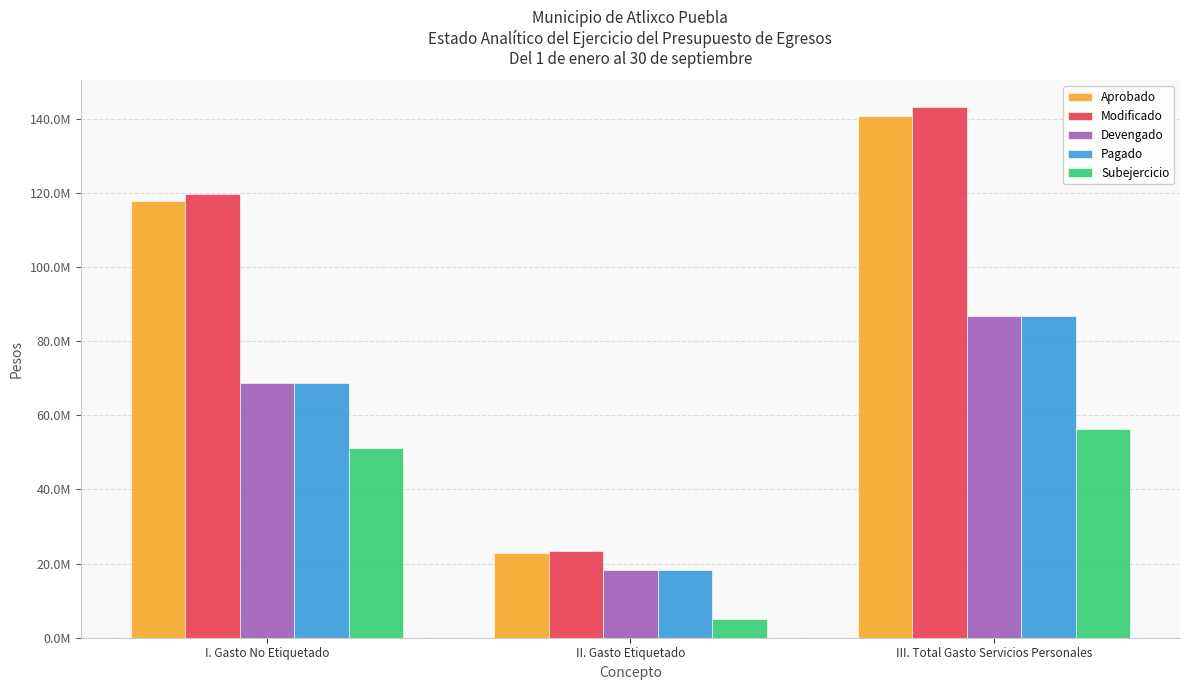

What is the difference between the Modificado values at III. Total Gasto Servicios Personales and I. Gasto No Etiquetado?

23383939.8